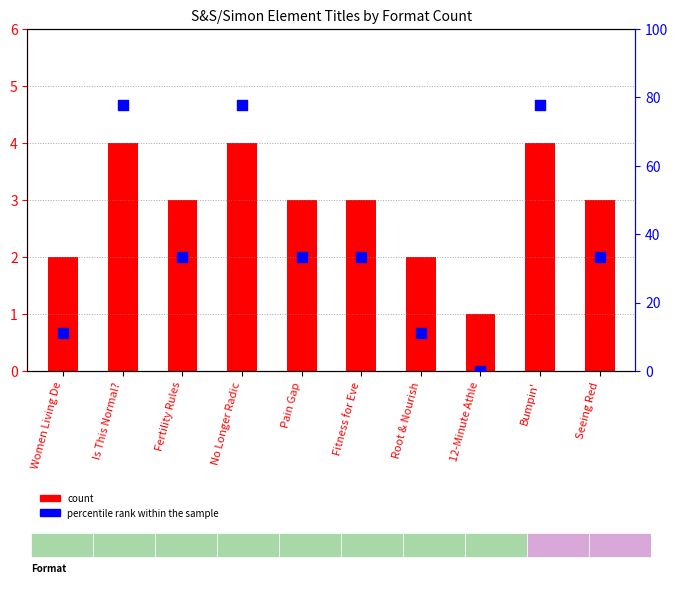

What are all the series names shown in the legend?

count, percentile rank within the sample